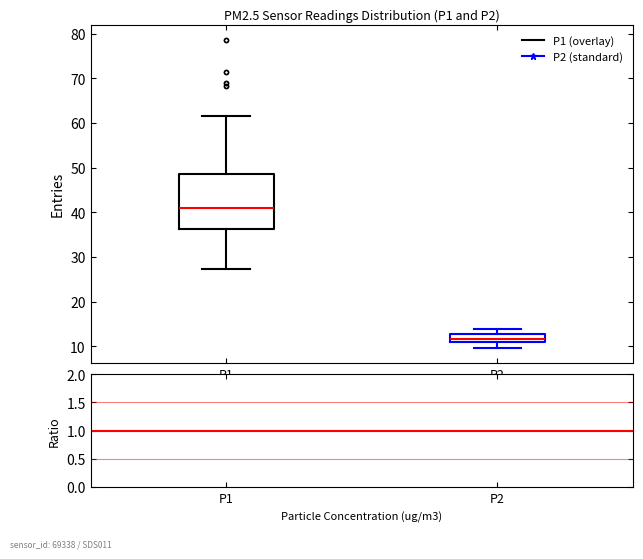

Which box is the tallest, from its lower edge to its upper edge?

P1